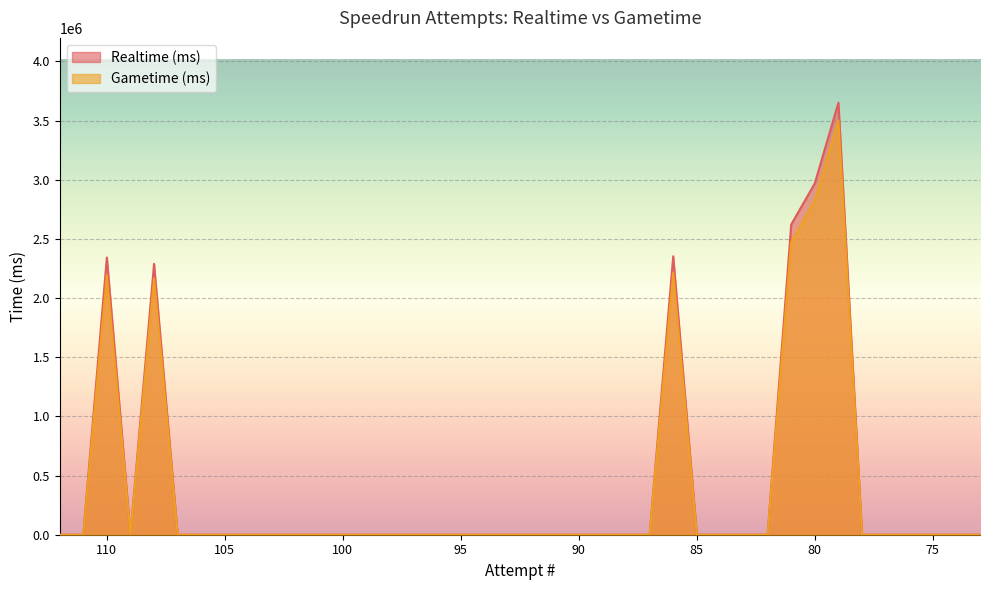

True or false: Realtime (ms) has more than 0 interior local peaks.

True